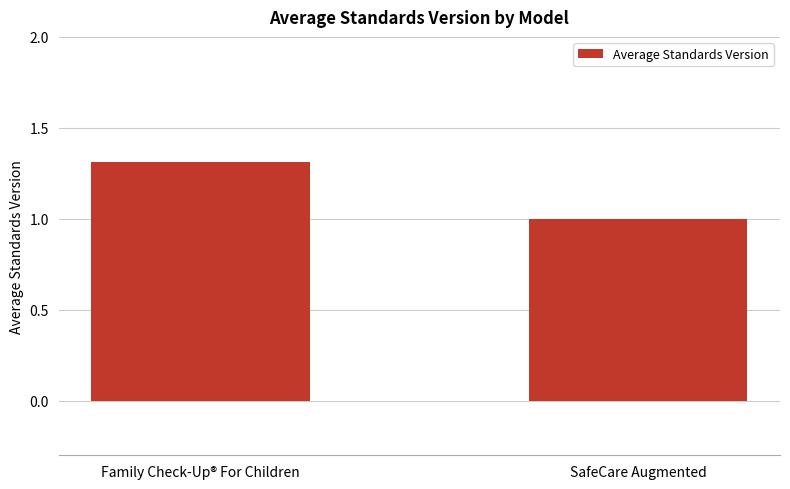

List the labels in order of value, smallest first.

SafeCare Augmented, Family Check-Up® For Children